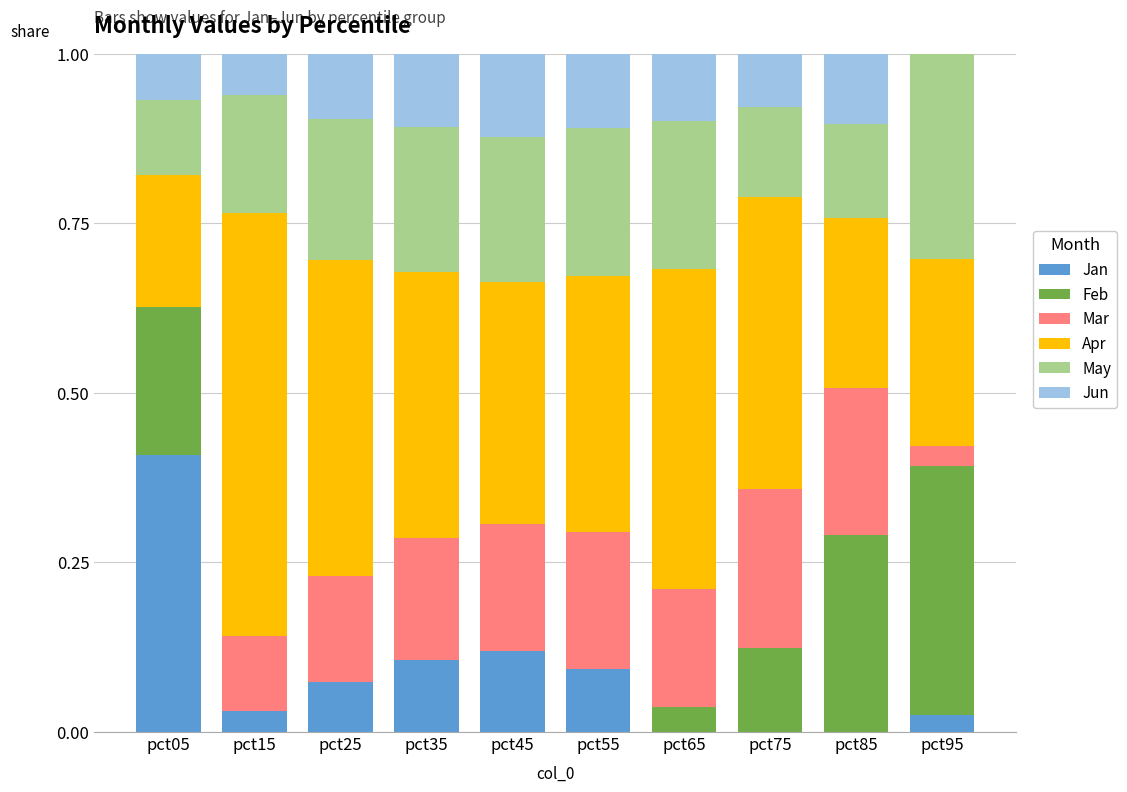

What is the total value across all series at pct15?

1.0